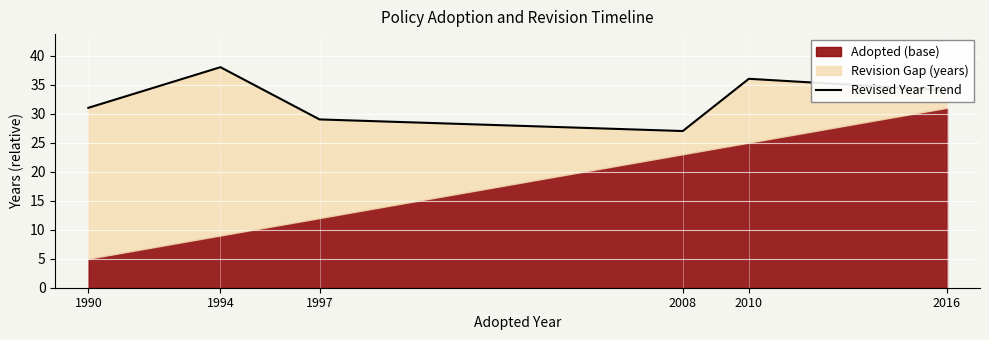

What is the value of the 1st point from the left?

31